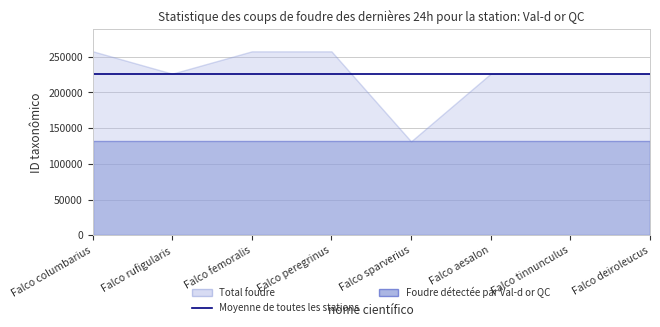

True or false: Total foudre and Foudre détectée par Val-d or QC intersect in this chart.

True